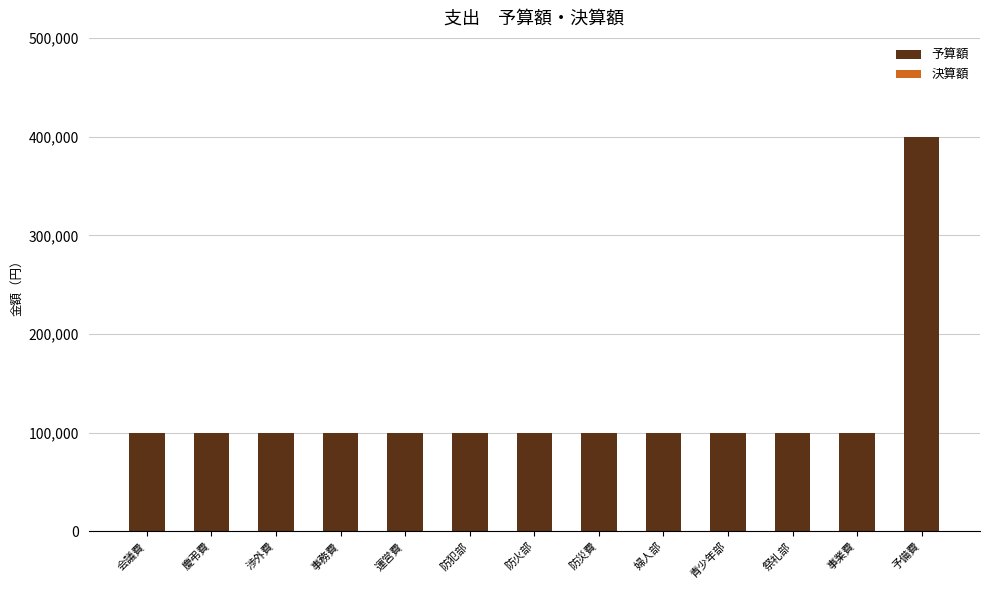

True or false: the data shows 100000 at 渉外費.

True